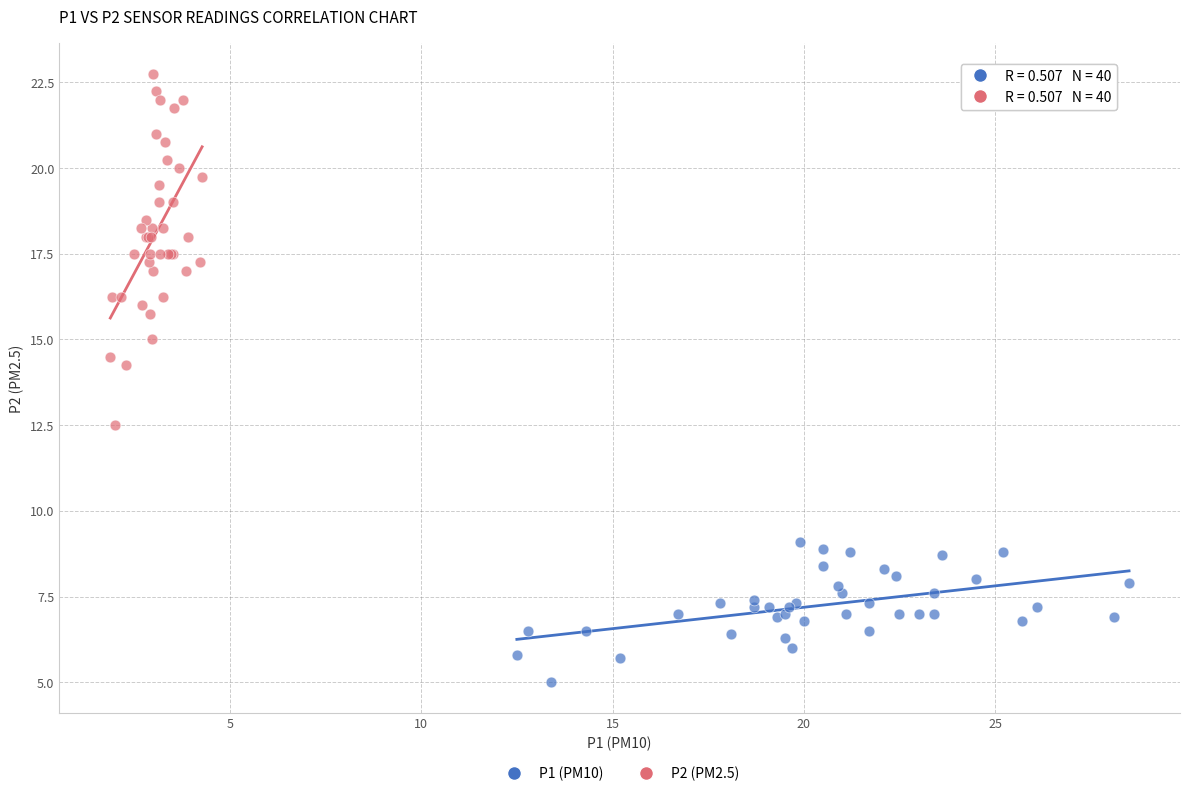

Which series has the widest spread of Y values?

P2 (PM2.5)